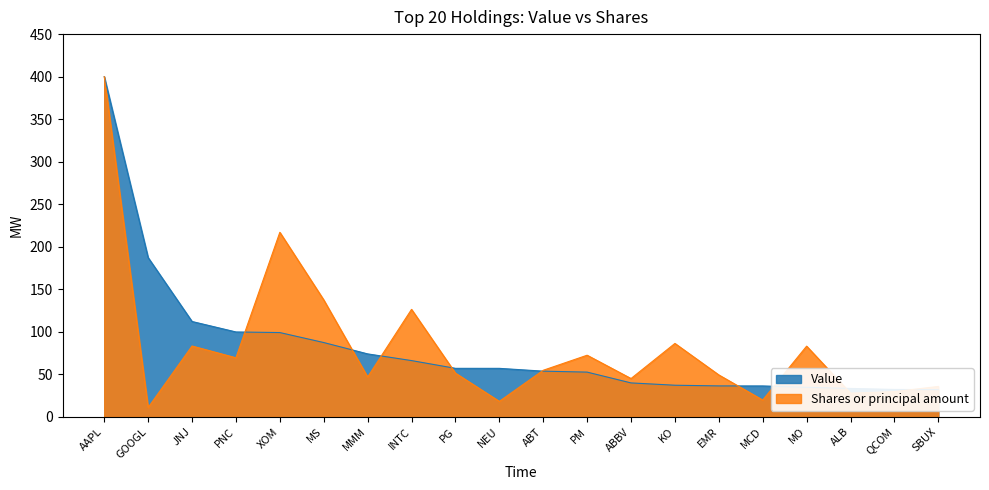

How many lines are shown in the chart?

2